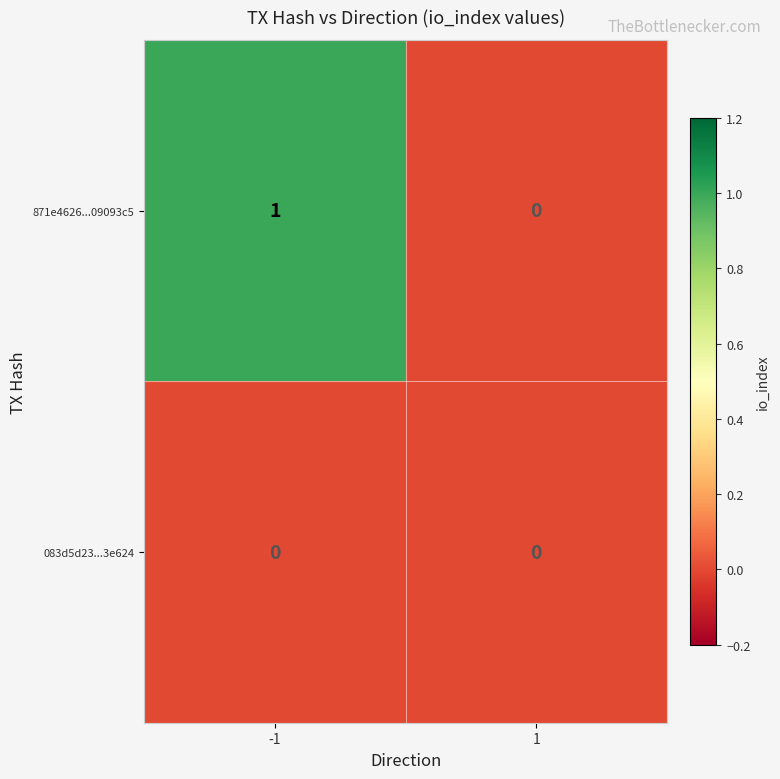

Rank the series by their average value, from highest to lowest.

871e4626...09093c5, 083d5d23...3e624